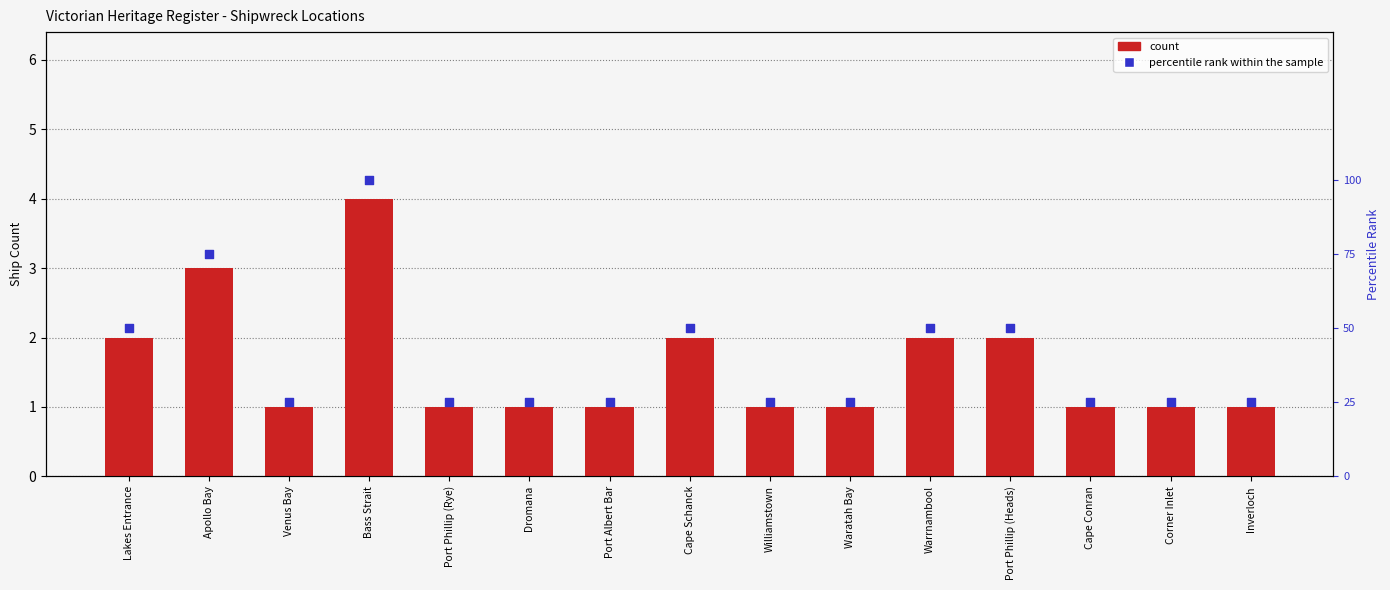

At how many categories does at least one series exceed 97?

1